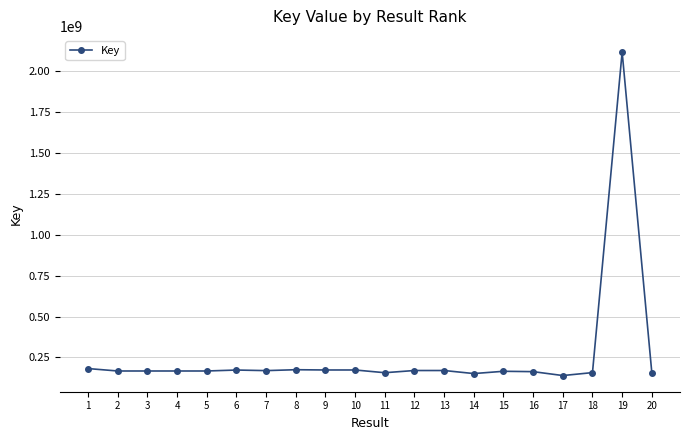

What is the difference between the maximum and minimum values?

1978856121